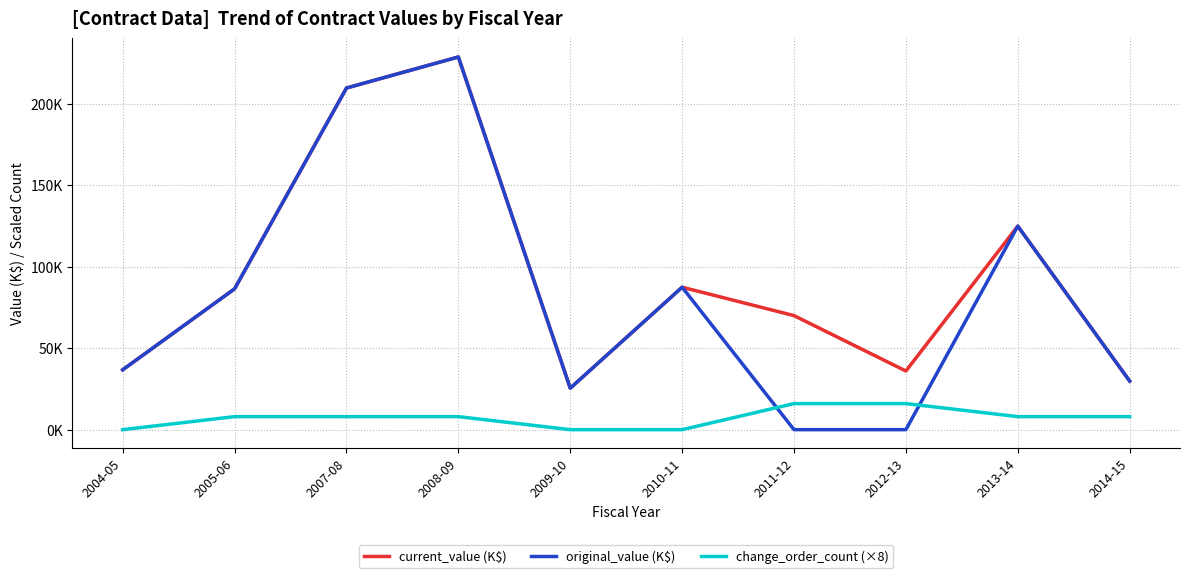

At which label does original_value (K$) first exceed 86?

2005-06